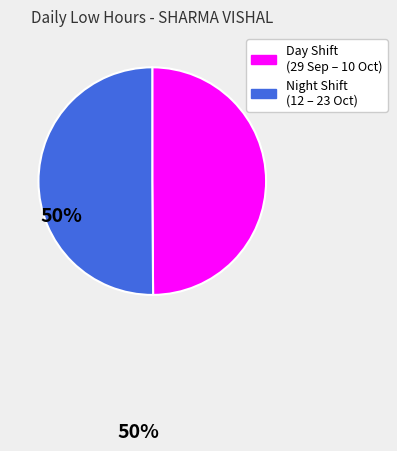

Do Night Shift (12 – 23 Oct) and Day Shift (29 Sep – 10 Oct) together represent more than half of the pie?

Yes